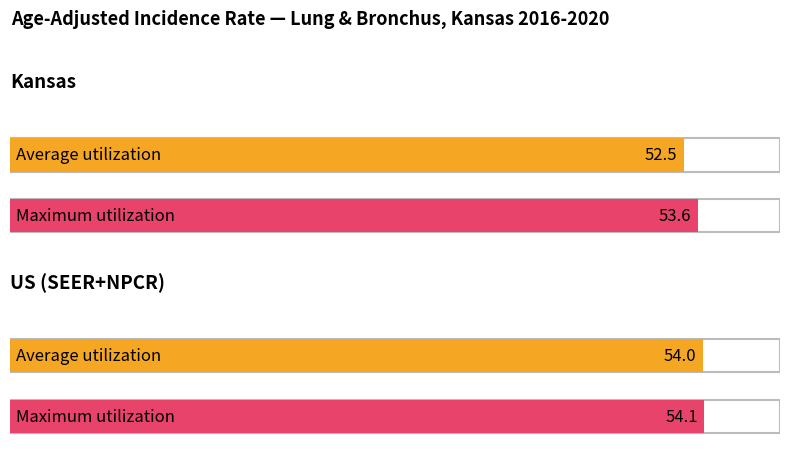

Does the chart contain any negative values?

No